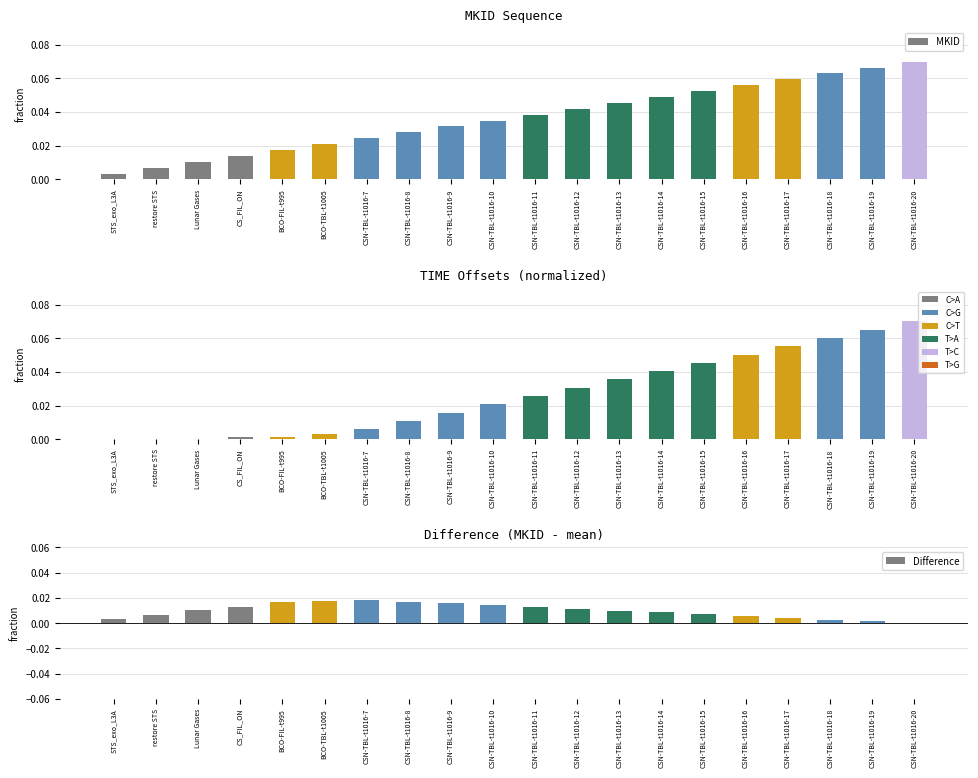

What is the label of the 14th bar from the right?

CSN-TBL-t1016-7